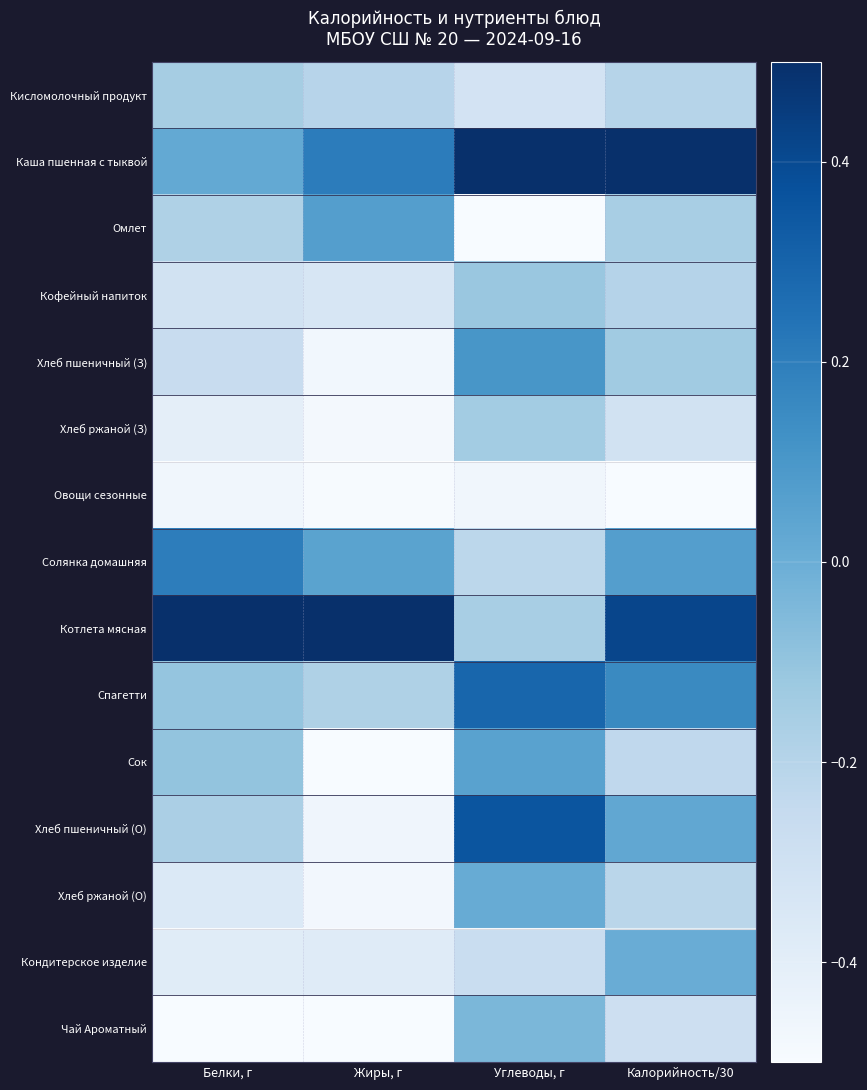

Rank the series at Углеводы, г from lowest to highest value.

Омлет, Овощи сезонные, Кисломолочный продукт, Кондитерское изделие, Солянка домашняя, Котлета мясная, Хлеб ржаной (З), Кофейный напиток, Чай Ароматный, Хлеб ржаной (О), Сок, Хлеб пшеничный (З), Спагетти, Хлеб пшеничный (О), Каша пшенная с тыквой